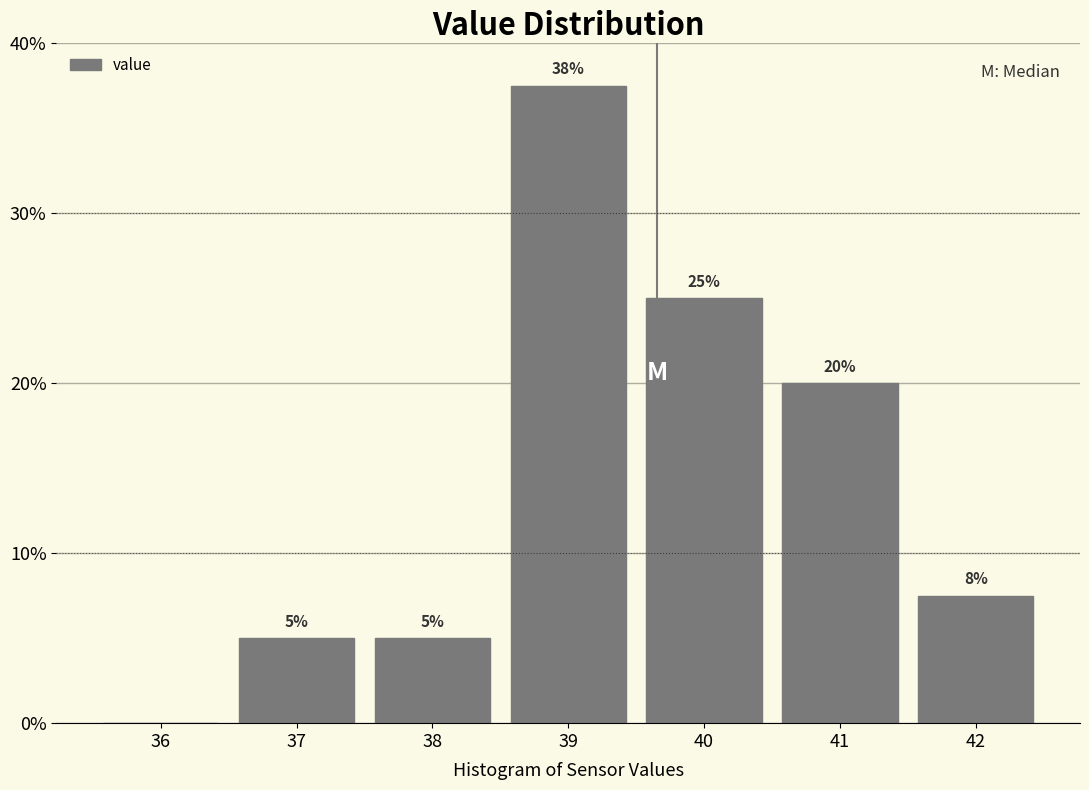

Over which range of the x-axis is the bar tallest?

38.5 to 39.5